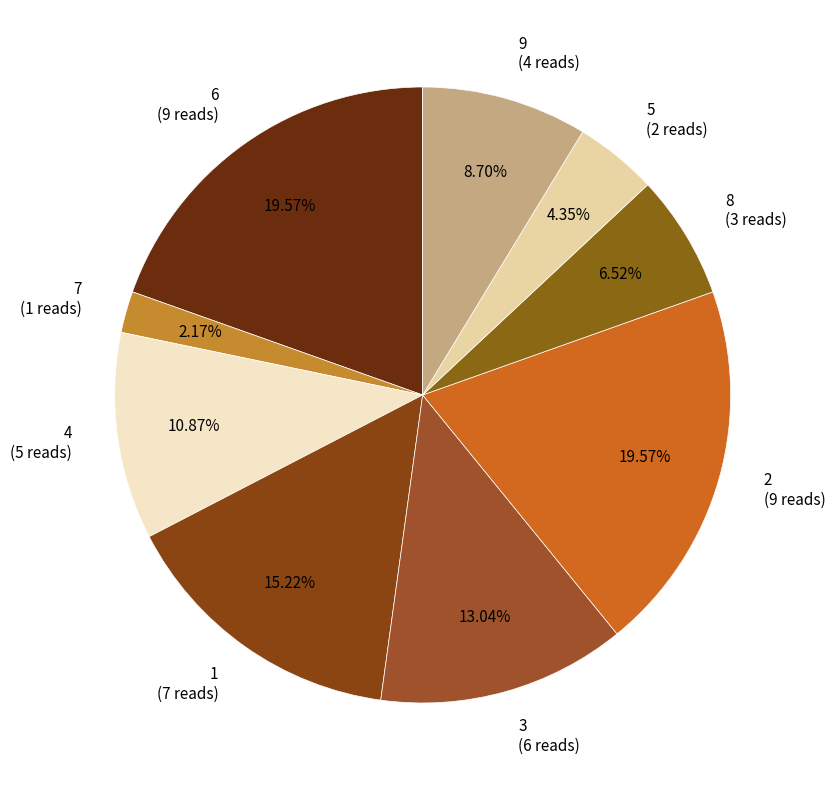

Count the number of slices in the pie.

9